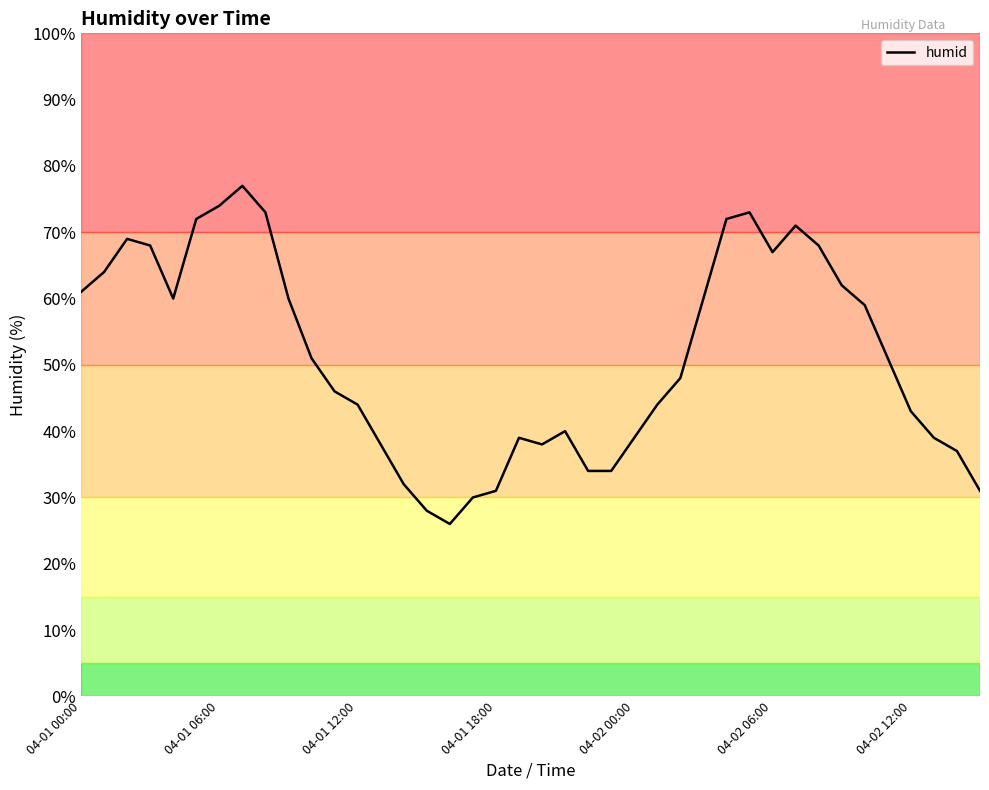

Count the number of categories in the chart.

40